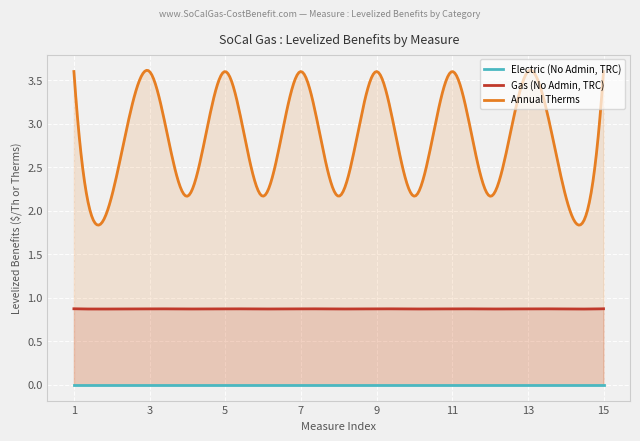

What is the greatest value displayed?

3.6